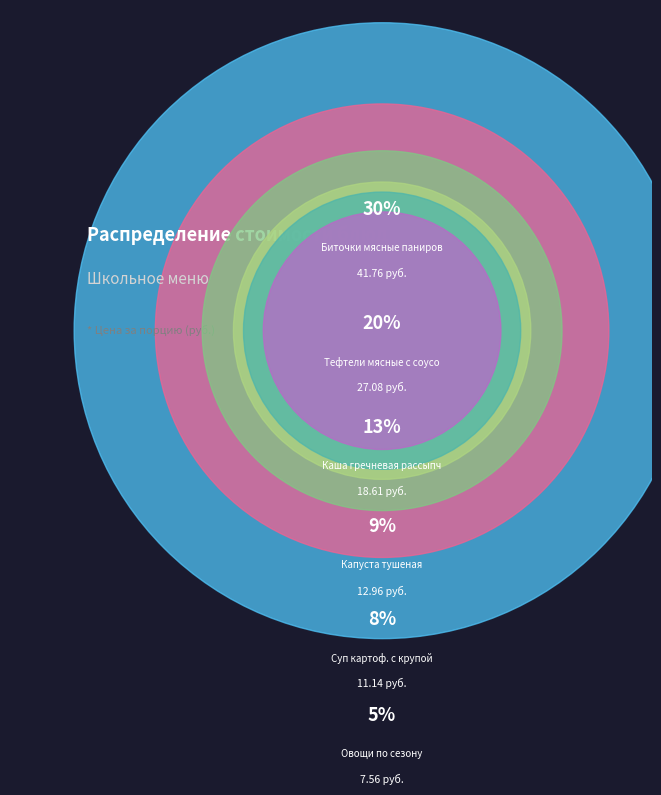

Is it true that Капуста тушеная is 16% of the pie?

False